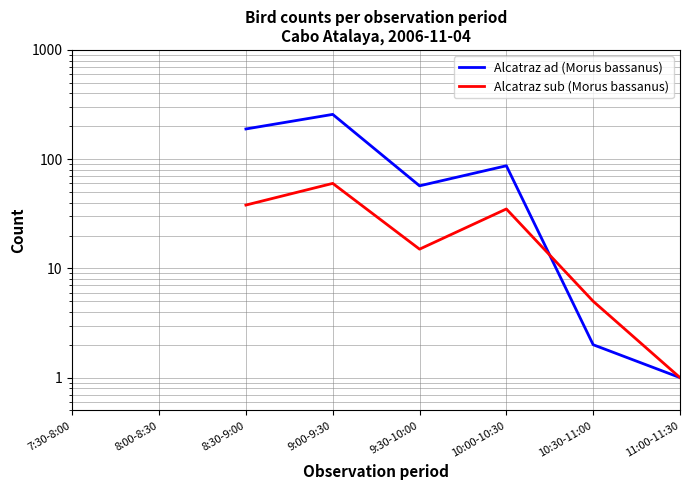

At which category does Alcatraz ad (Morus bassanus) reach its first local peak?

9:00-9:30